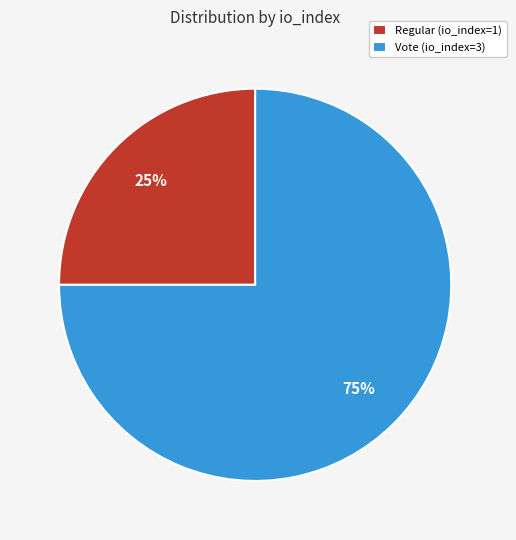

Is it true that Regular (io_index=1) is 25% of the pie?

True